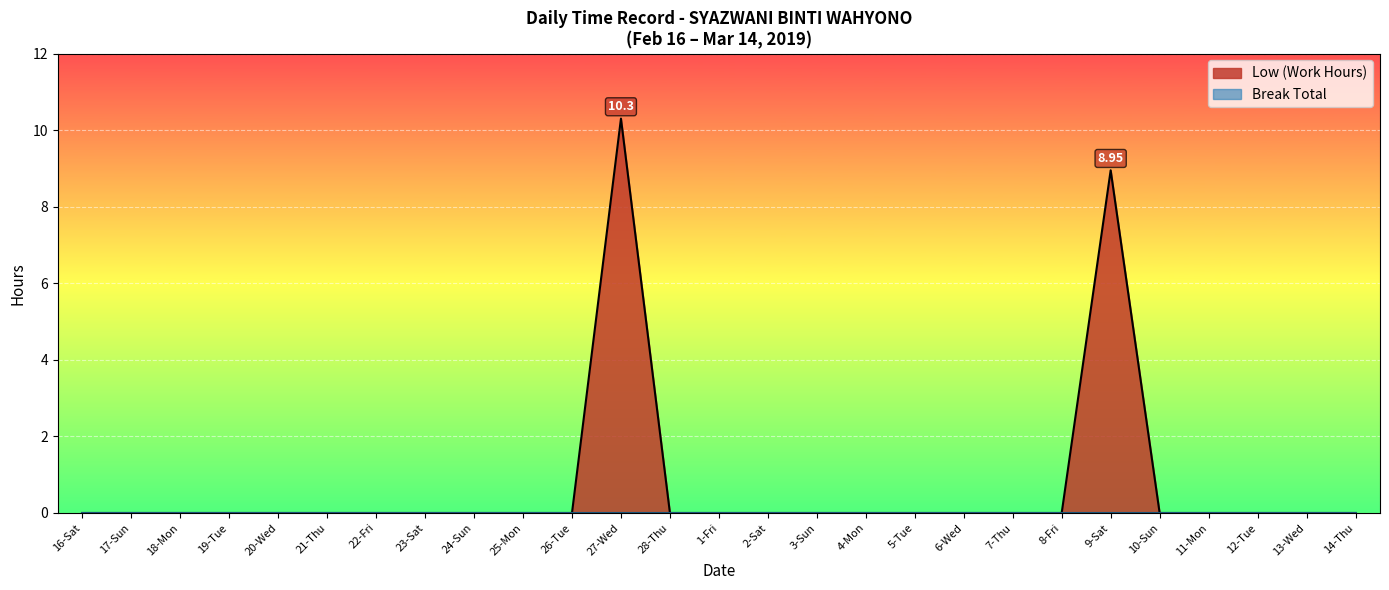

What is the highest value of the Low (Work Hours) series?

10.3